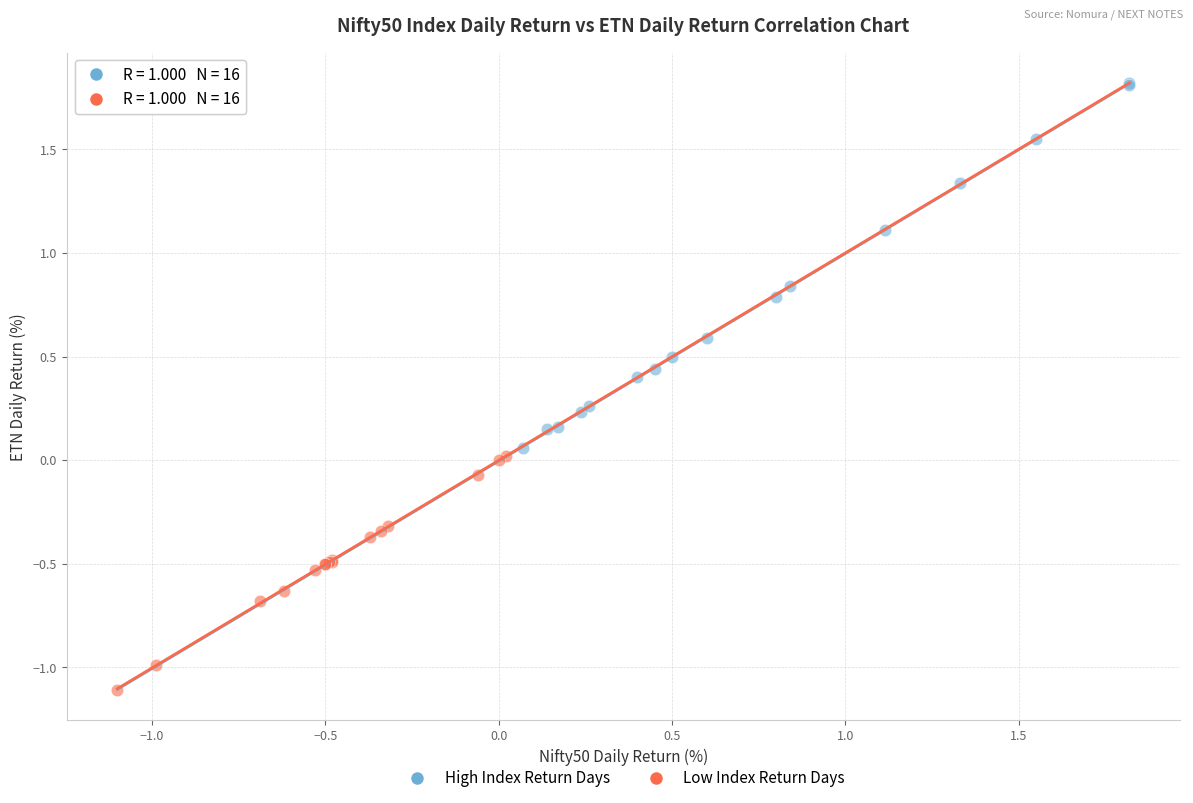

Which series contains the highest Y value?

High Index Return Days